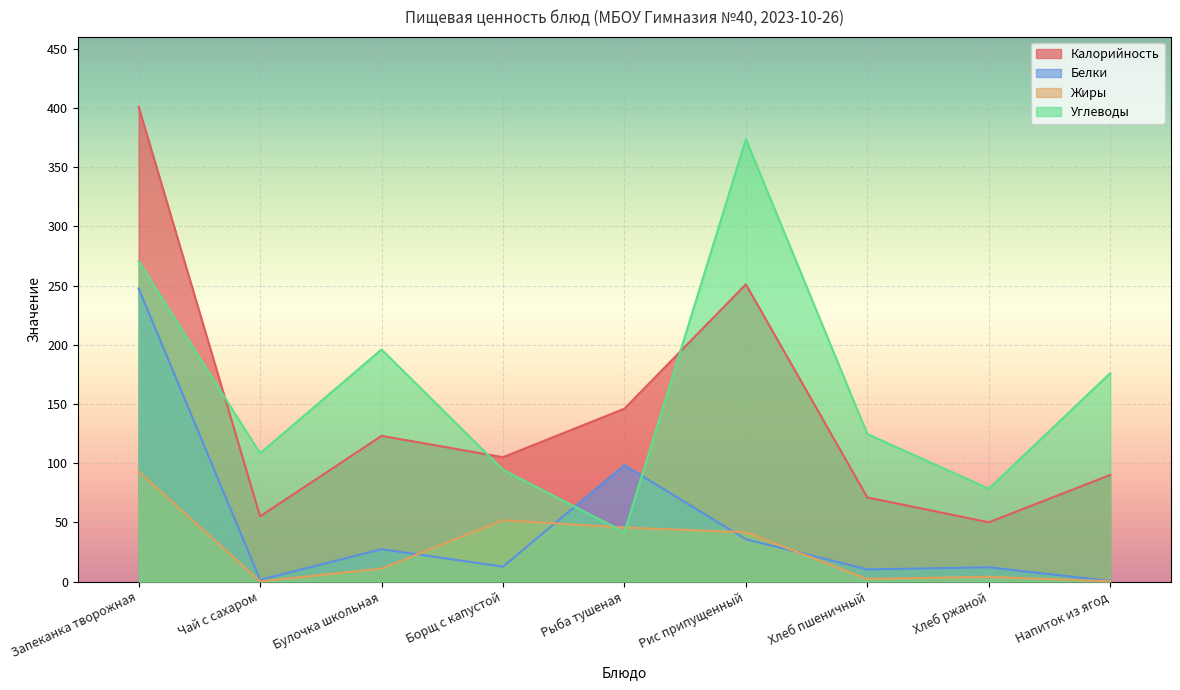

Rank the series by their maximum value, from highest to lowest.

Калорийность, Углеводы, Белки, Жиры